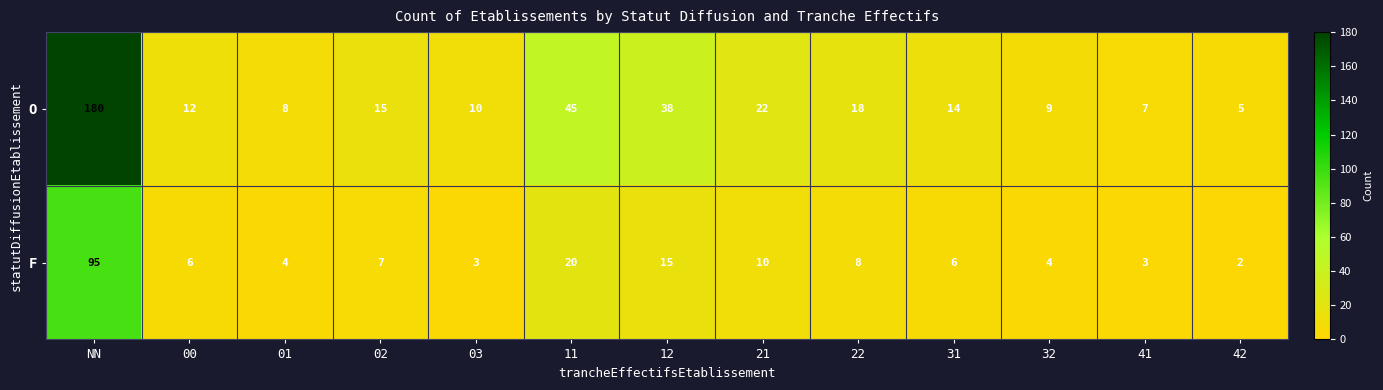

What is the difference between the O values at 01 and NN?

172